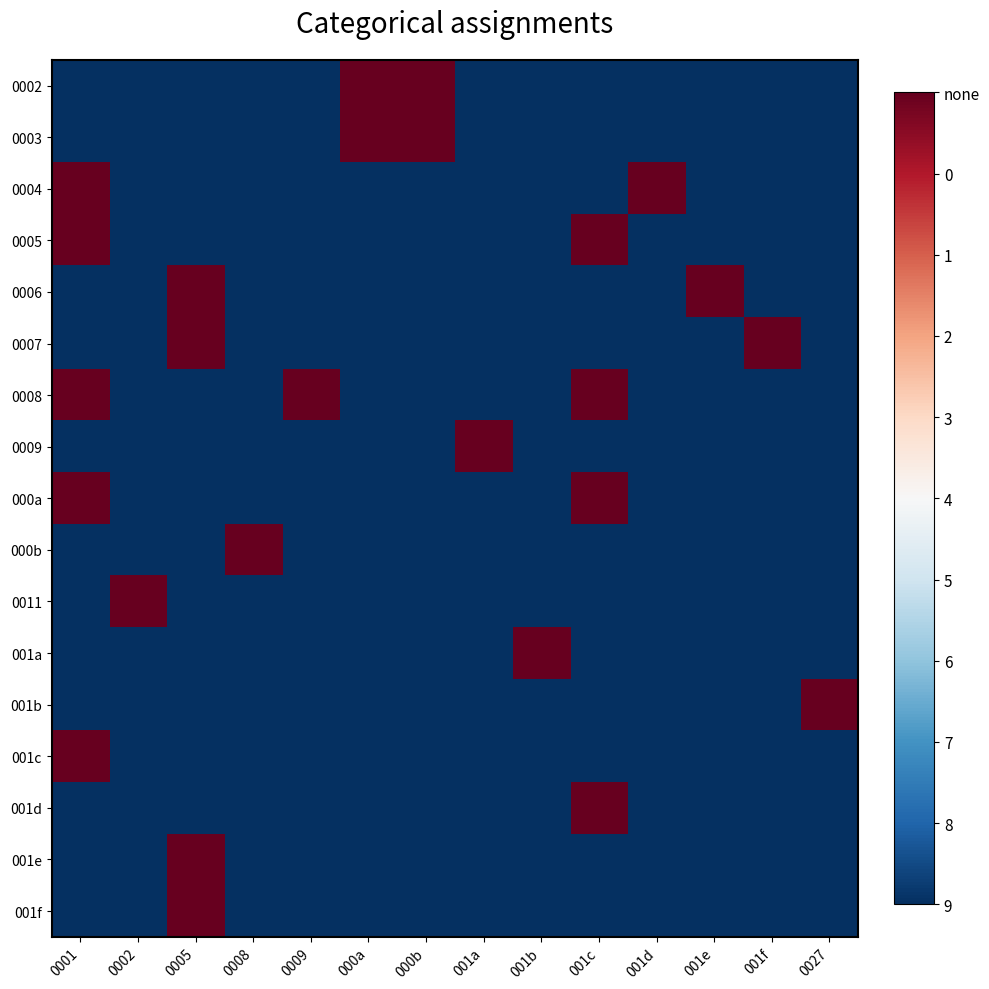

List the series in order of their peak value, highest first.

0002, 0003, 0004, 0005, 0006, 0007, 0008, 0009, 000a, 000b, 0011, 001a, 001b, 001c, 001d, 001e, 001f